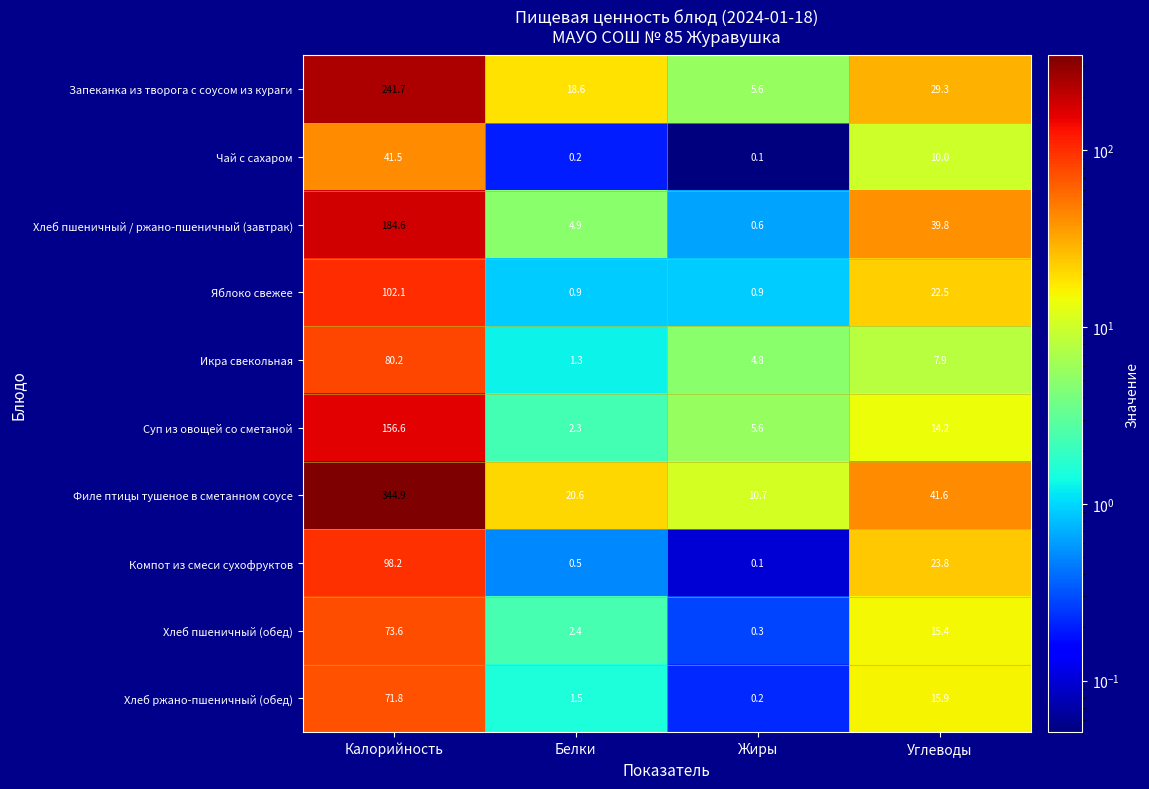

Is the value of Икра свекольная at Калорийность greater than the value of Компот из смеси сухофруктов at Калорийность?

No